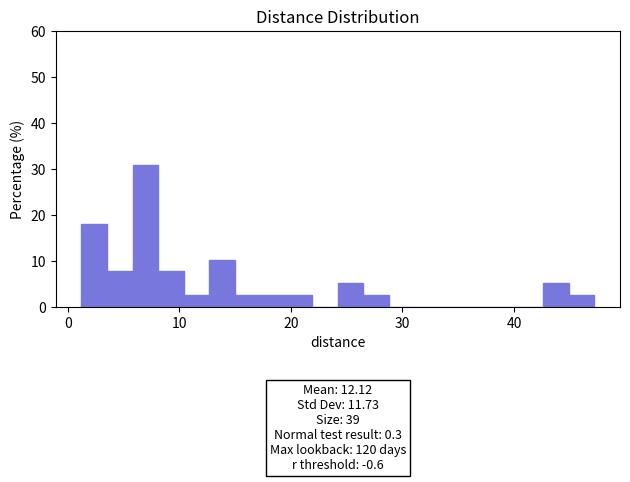

Read against the x-axis, roughly where is the centre of the tallest bar?

7